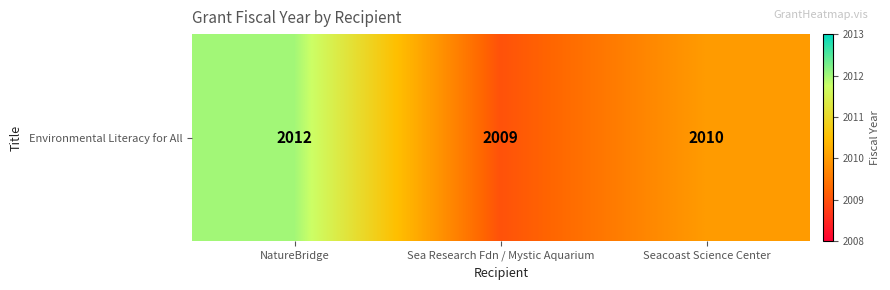

The chart shows a value of 2010 at Seacoast Science Center. True or false?

True